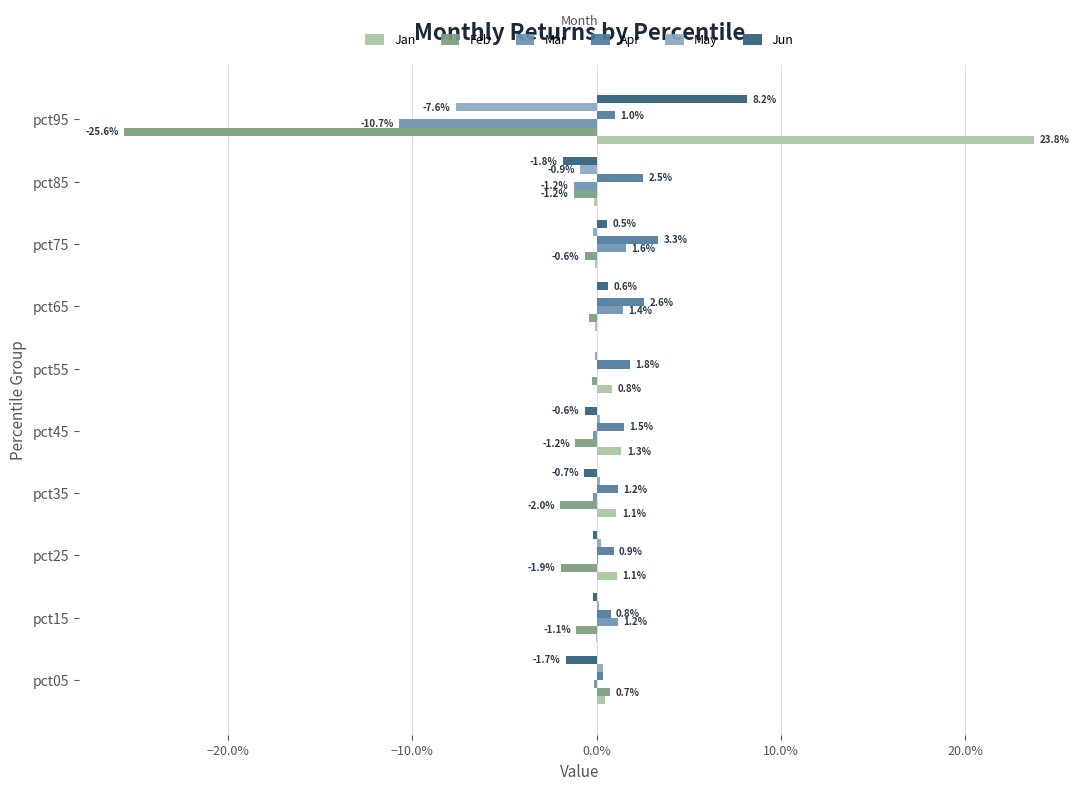

What are all the series names shown in the legend?

Jan, Feb, Mar, Apr, May, Jun